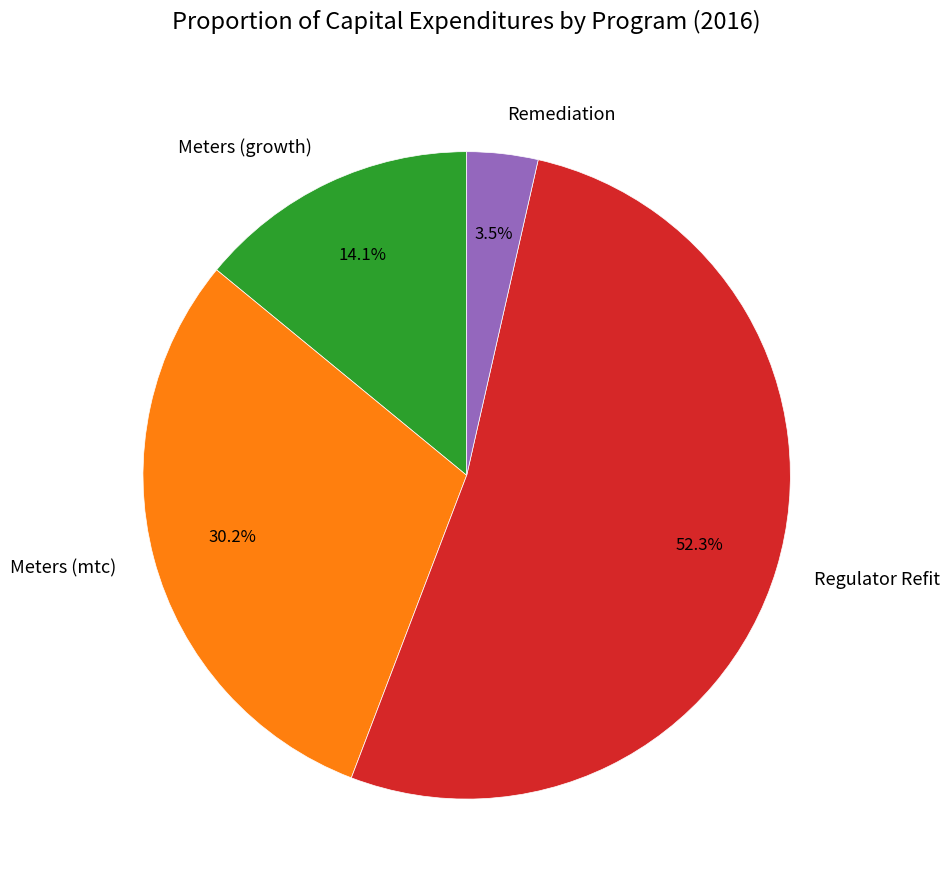

Is the sum of Regulator Refit and Remediation greater than half?

Yes